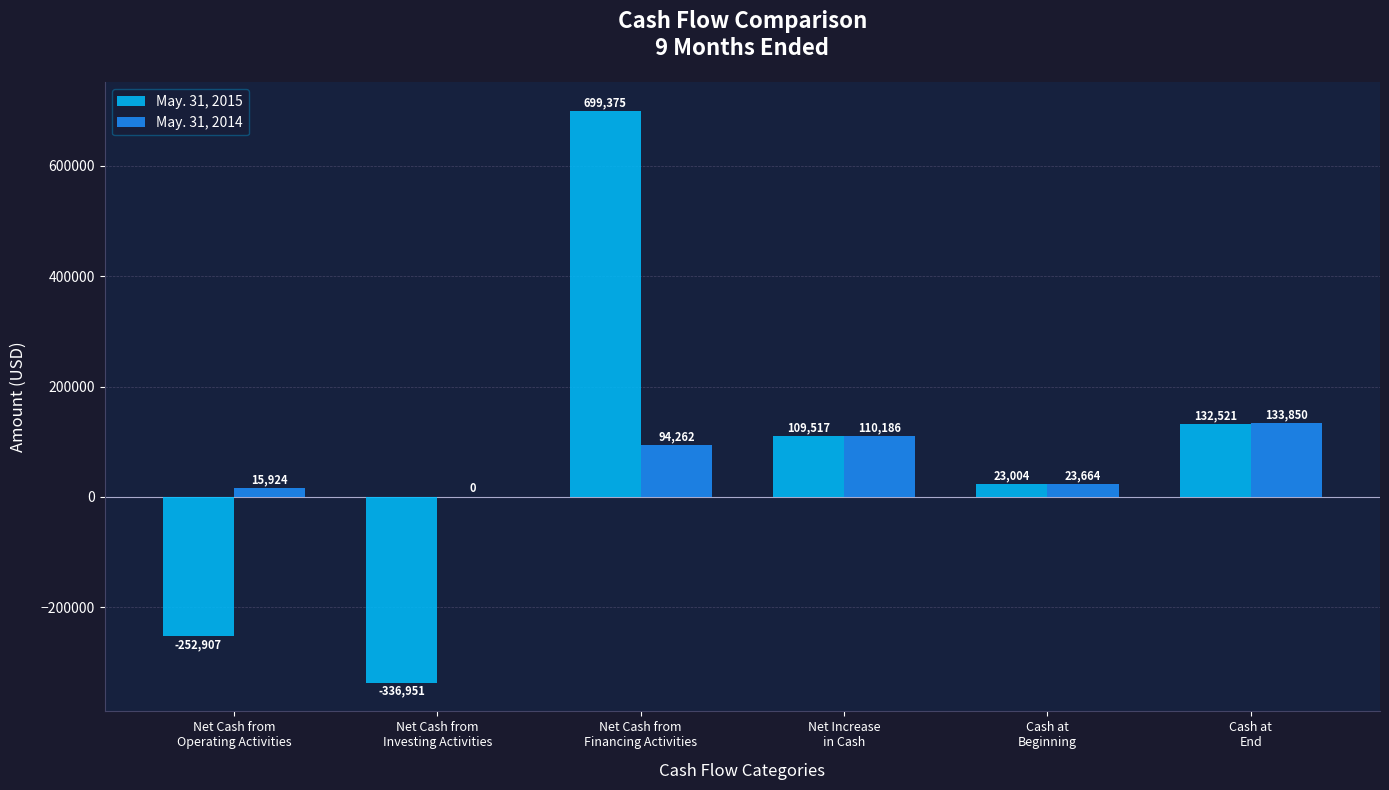

The May. 31, 2014 series shows 0 at Net Cash from
Investing Activities. True or false?

True